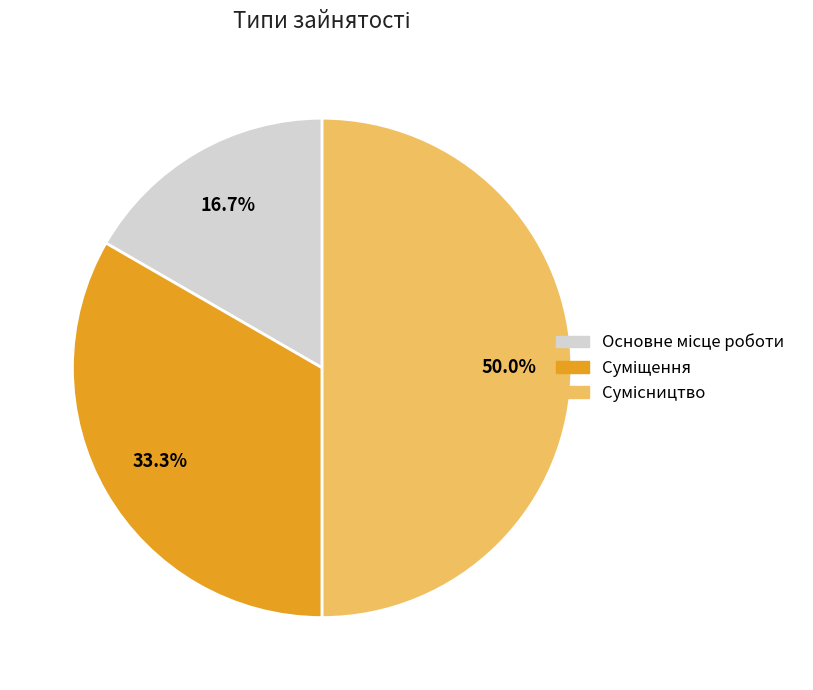

Count the number of slices in the pie.

3